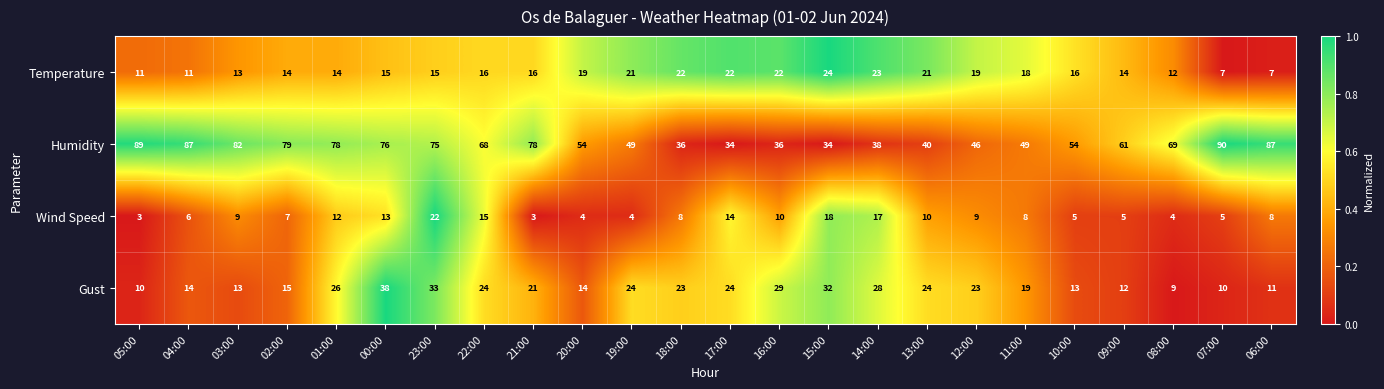

At which category is the sum across all series the highest?

23:00